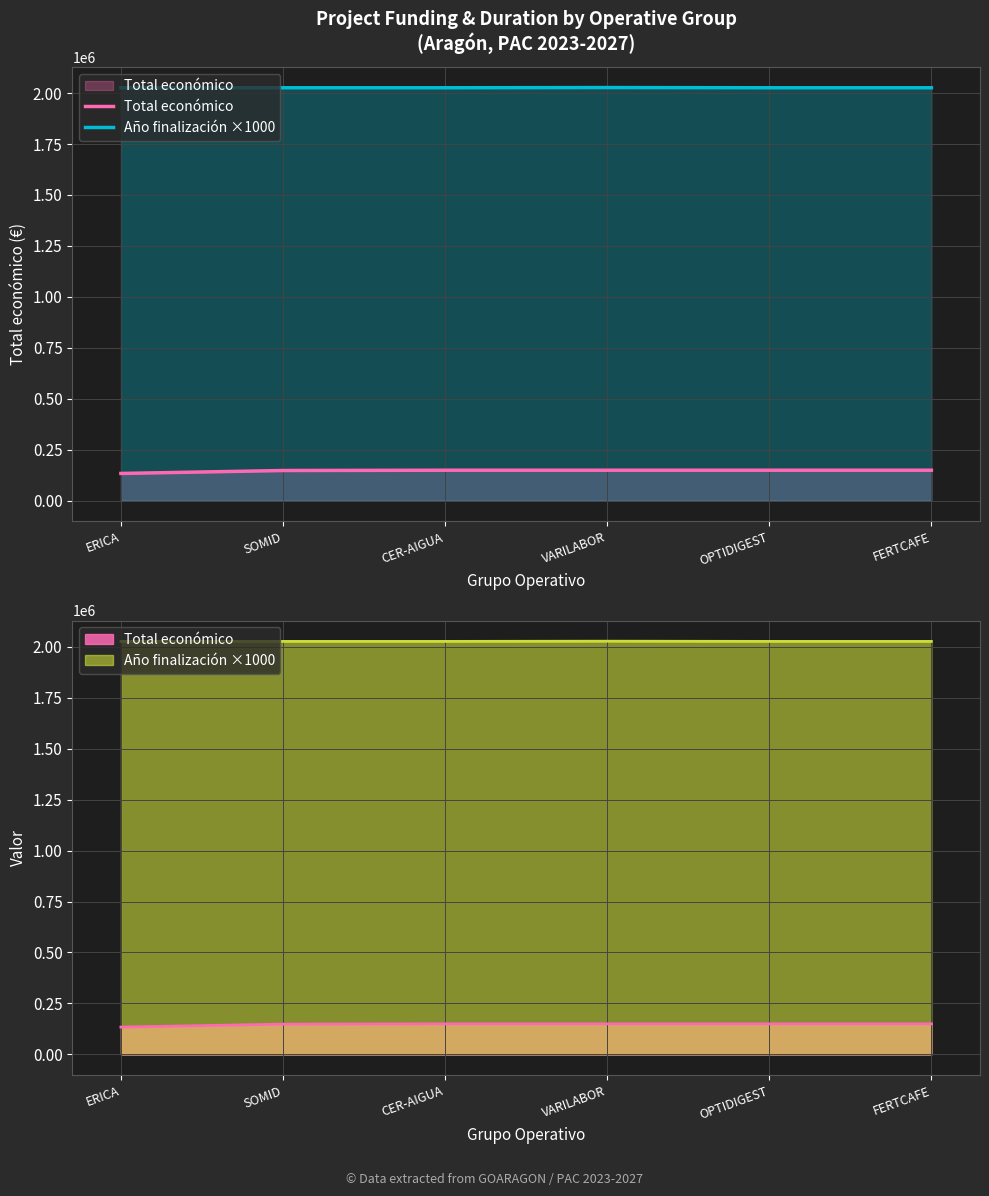

List the labels in order of Año finalización ×1000 value, largest first.

VARILABOR, ERICA, SOMID, CER-AIGUA, OPTIDIGEST, FERTCAFE